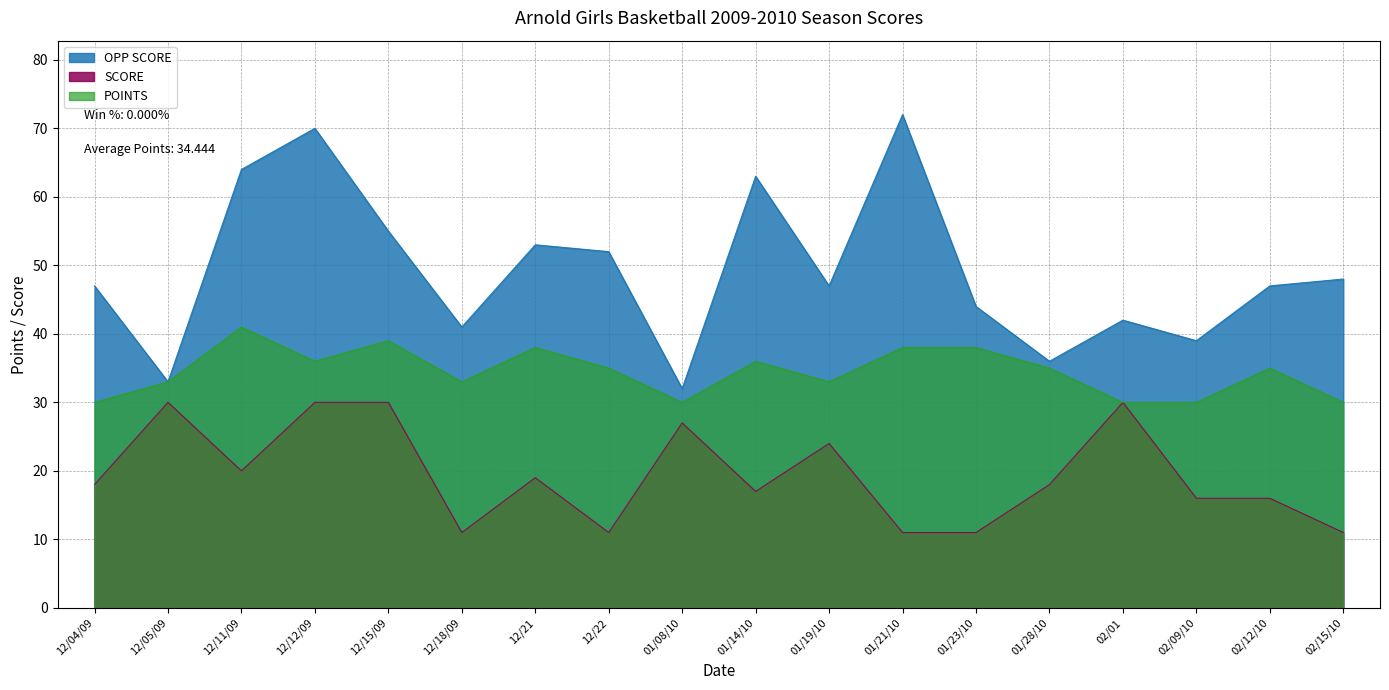

At which category does SCORE reach its first local peak?

12/05/09